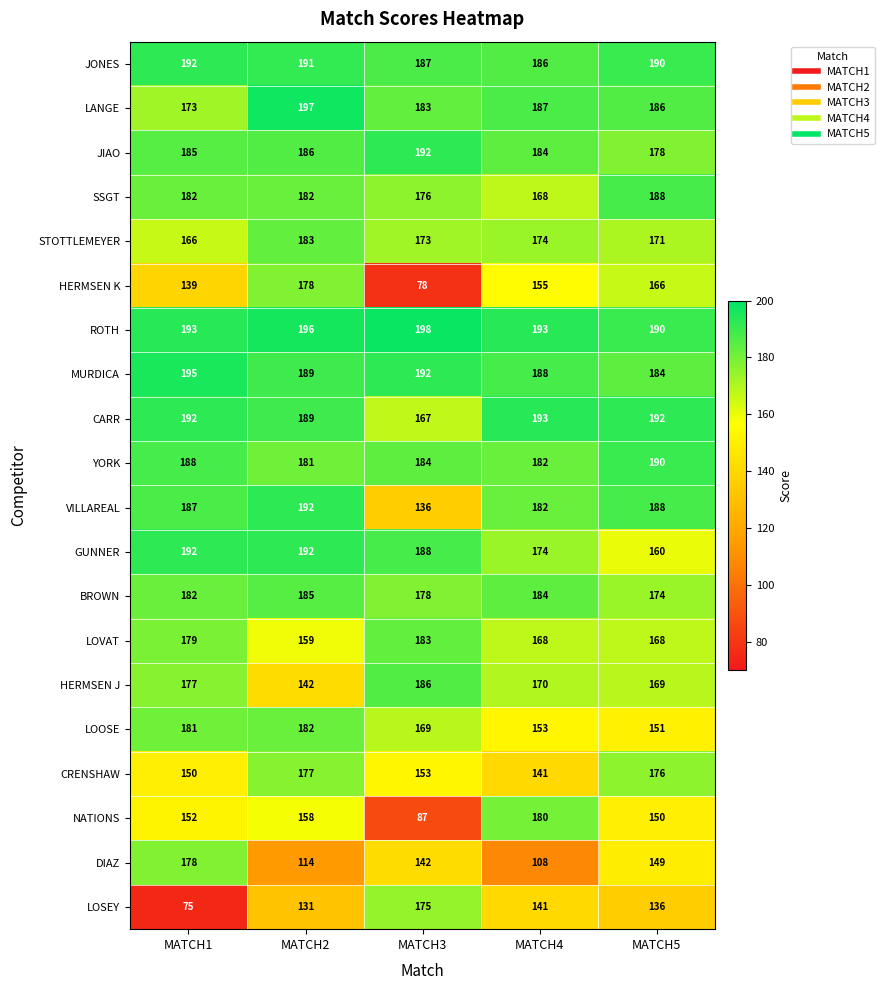

How many JONES values are between 187 and 191?

3